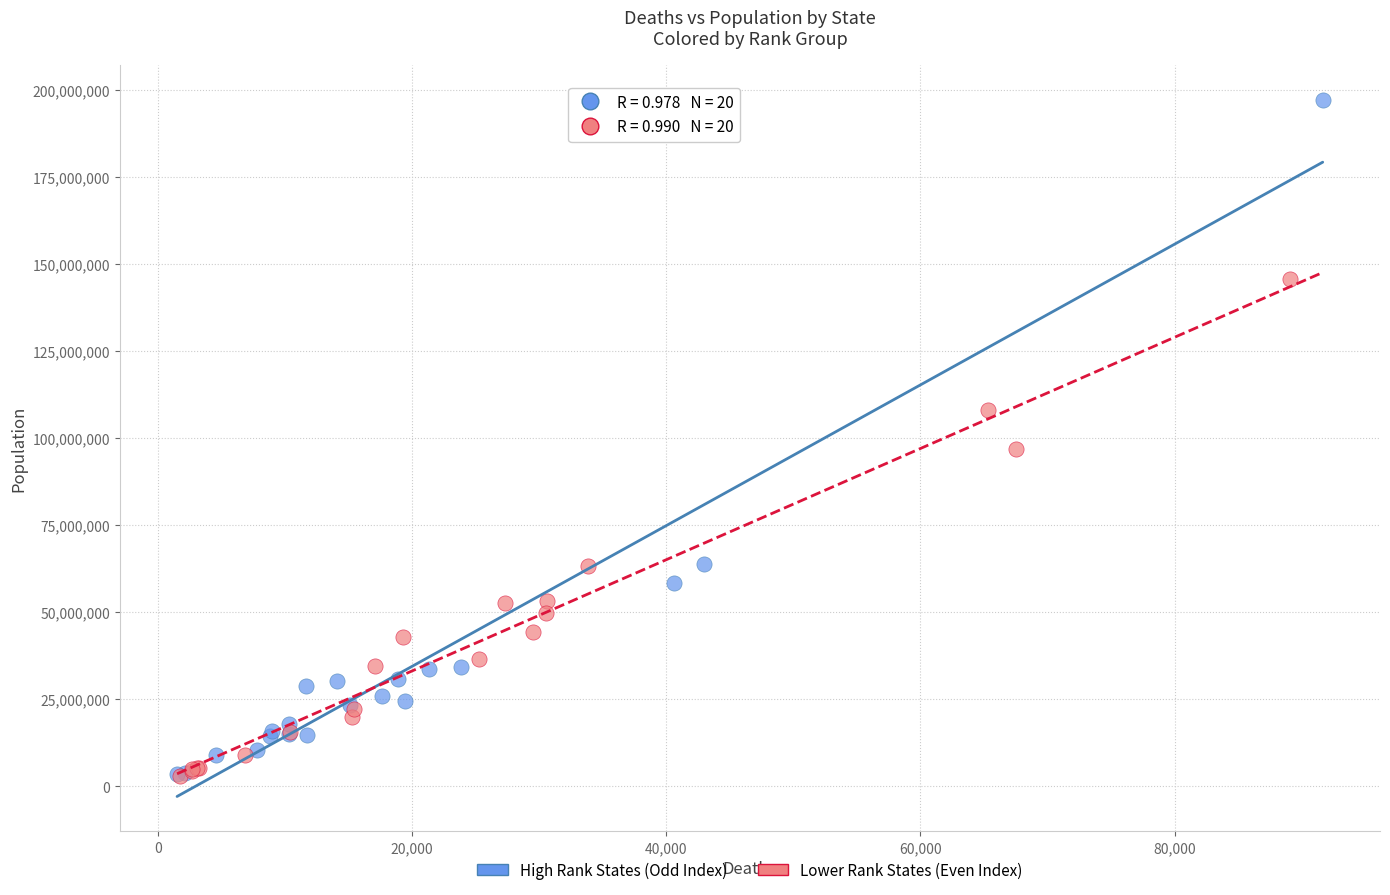

What are all the series names shown in the legend?

High Rank States (Odd Index), Lower Rank States (Even Index)